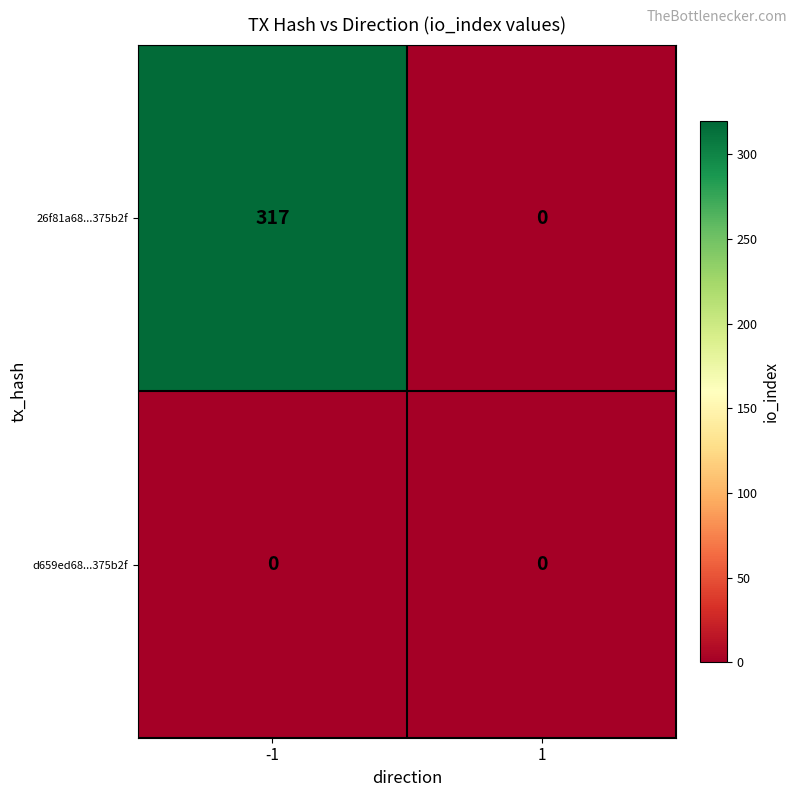

What is the greatest value displayed?

317